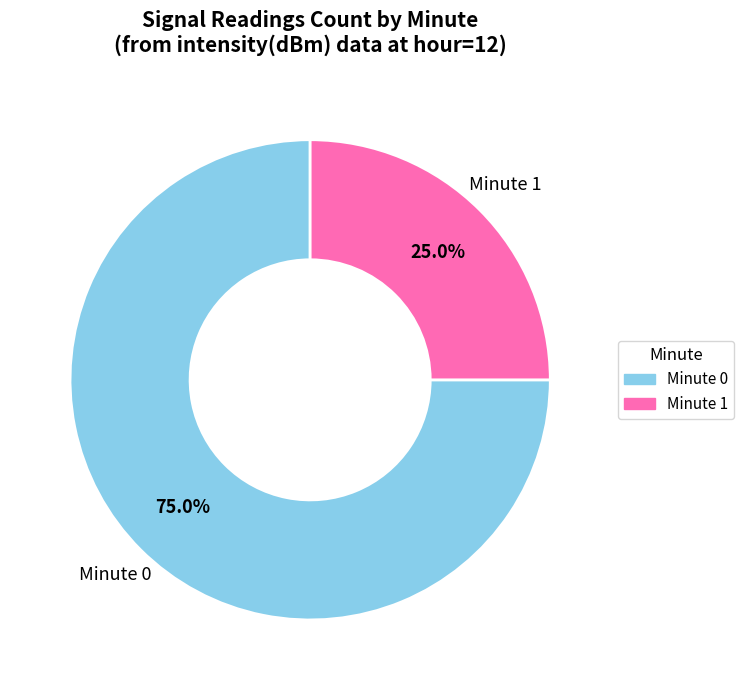

Does Minute 0 represent more than half of the total?

Yes